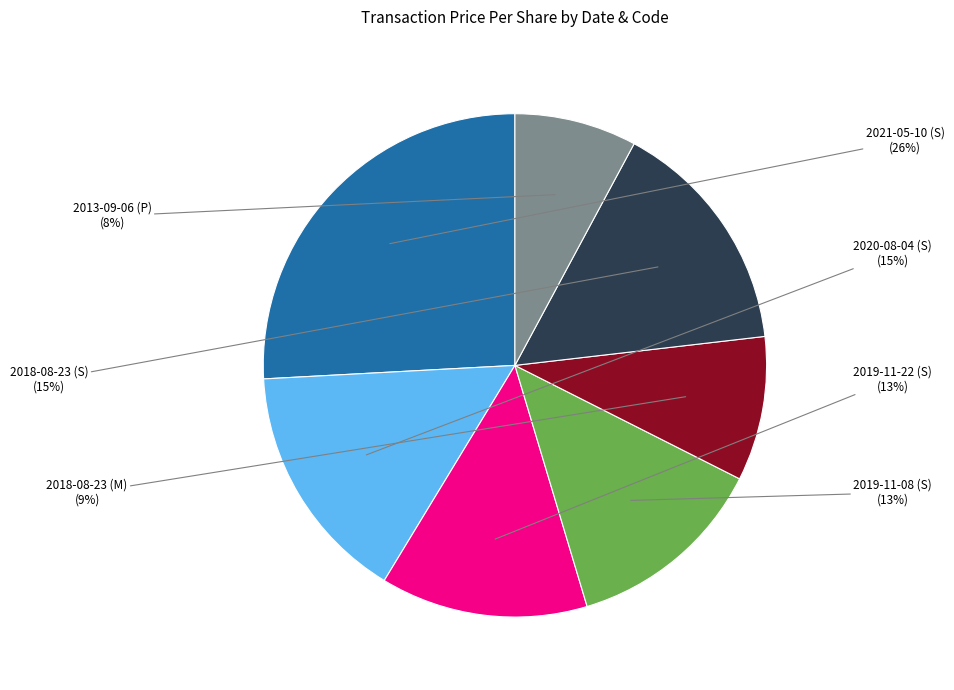

Does any single category account for the majority?

No